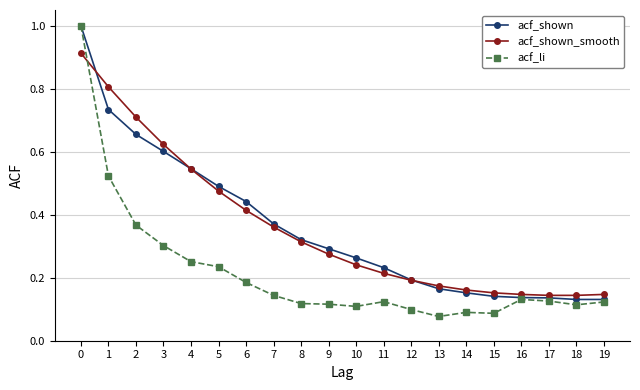

Is it true that acf_li equals 0.0 at 14?

False